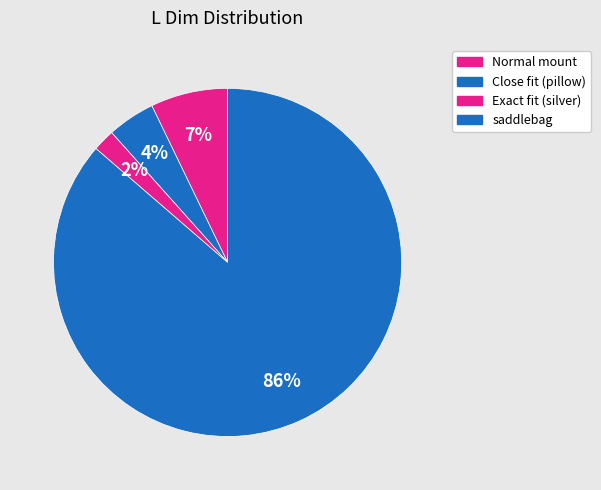

How many slices are in this pie chart?

4